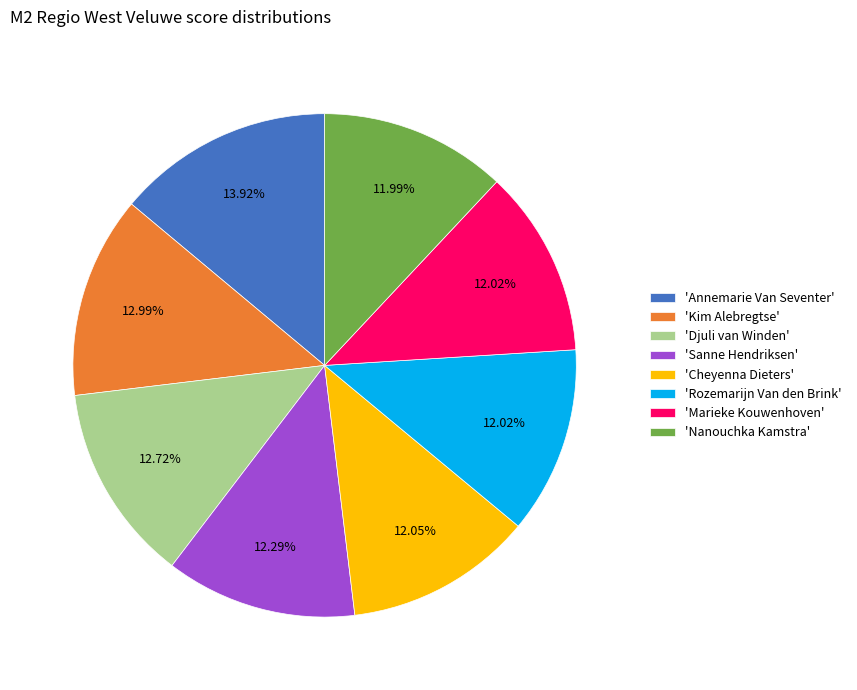

Approximately how many times larger is the value at 'Cheyenna Dieters' compared to 'Nanouchka Kamstra'?

1.0